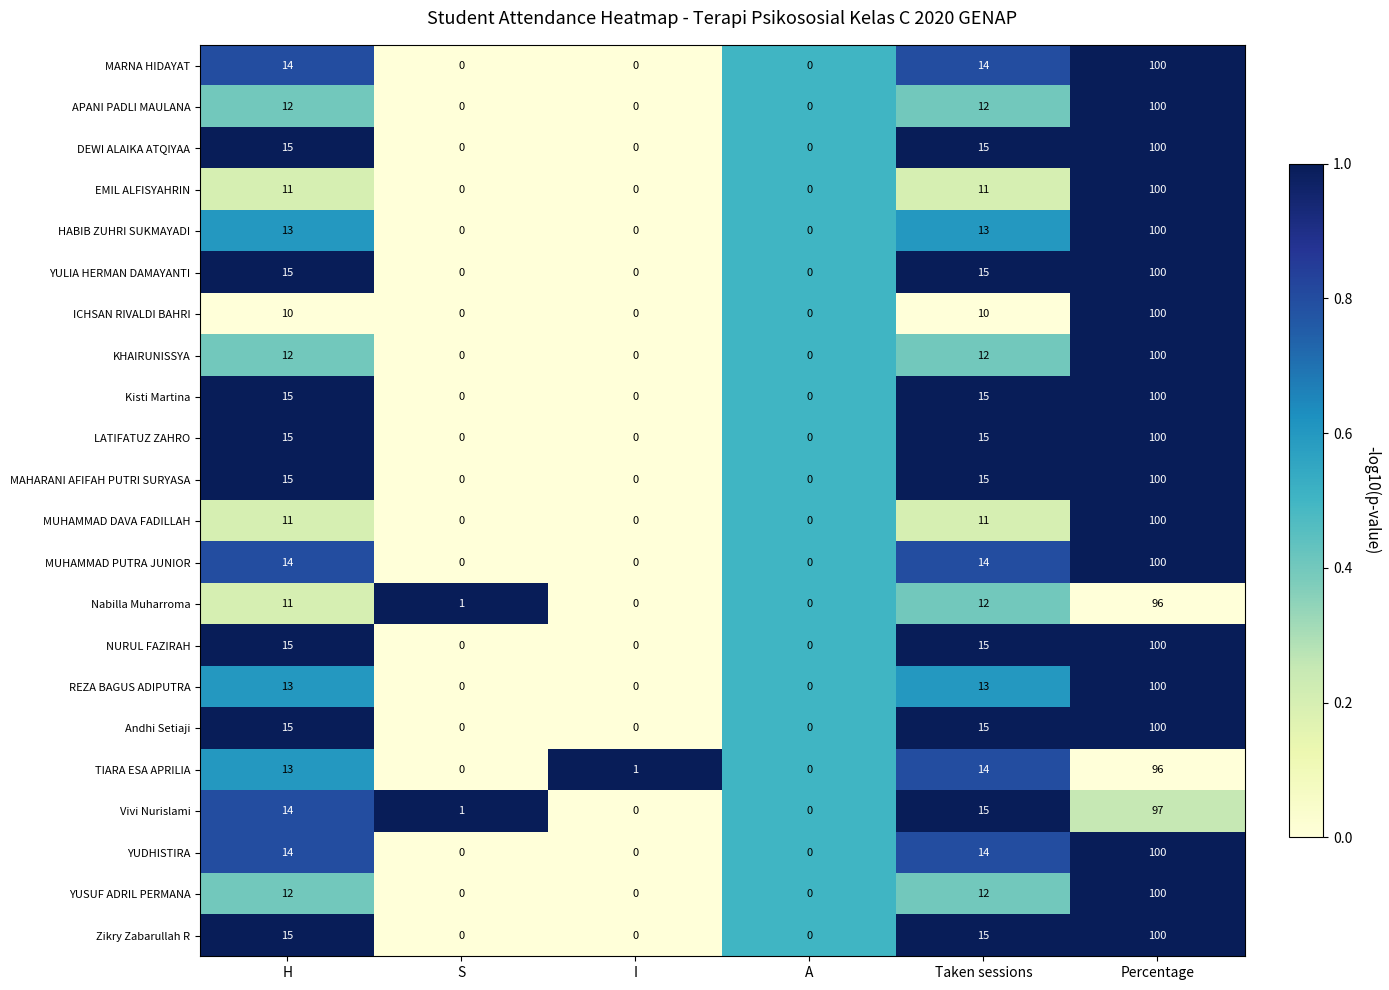

How many NURUL FAZIRAH values are between 0 and 15?

5